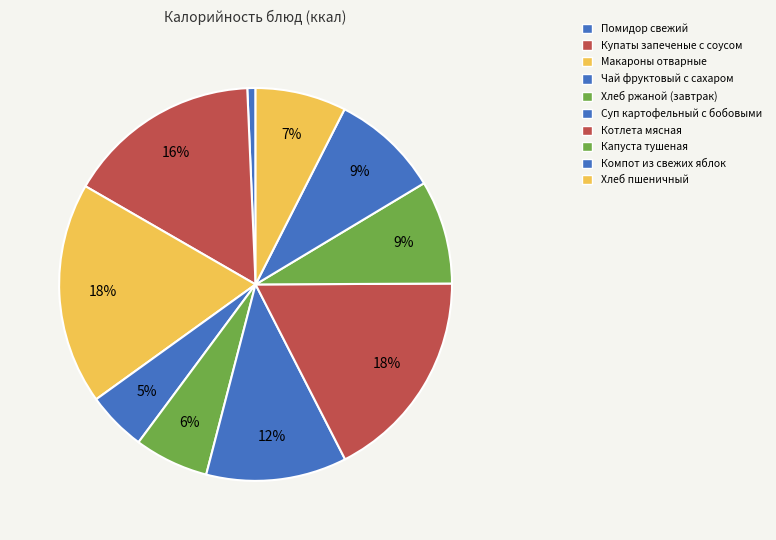

Count the number of slices in the pie.

10